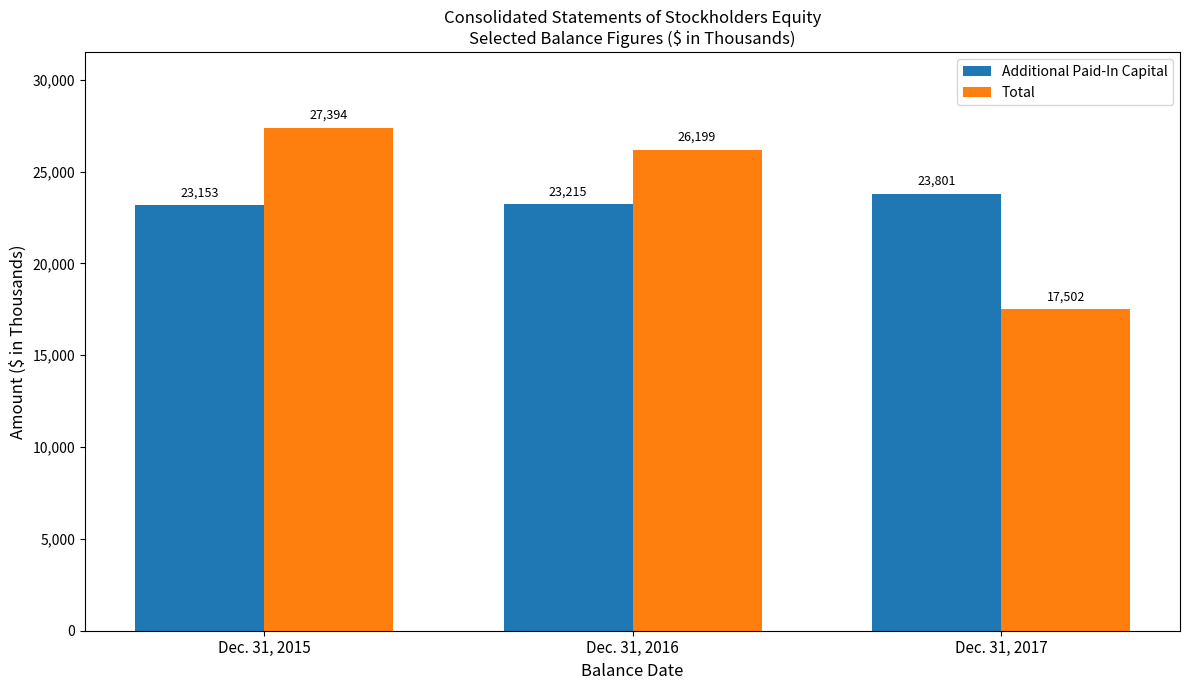

What is the value of the Total bar at the 2nd from the left?

26199